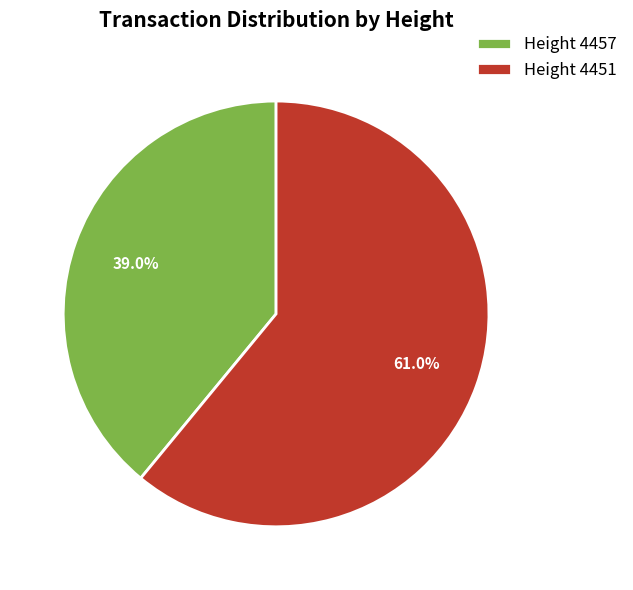

Rank the categories by value from highest to lowest.

Height 4451, Height 4457